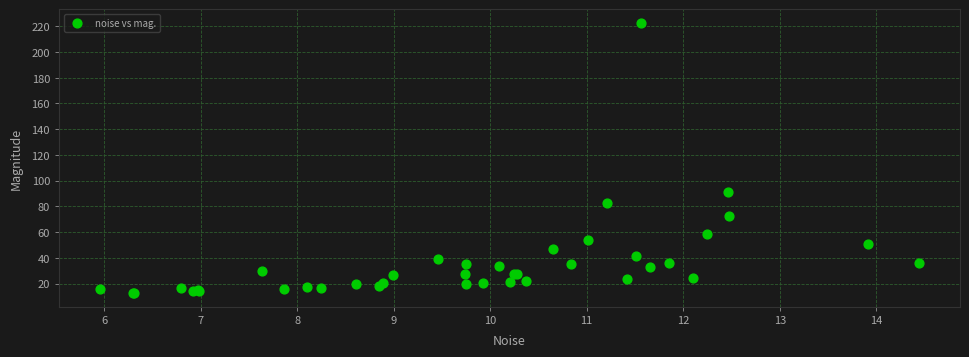

What Y value in the scatter plot is closest to 117?

91.1